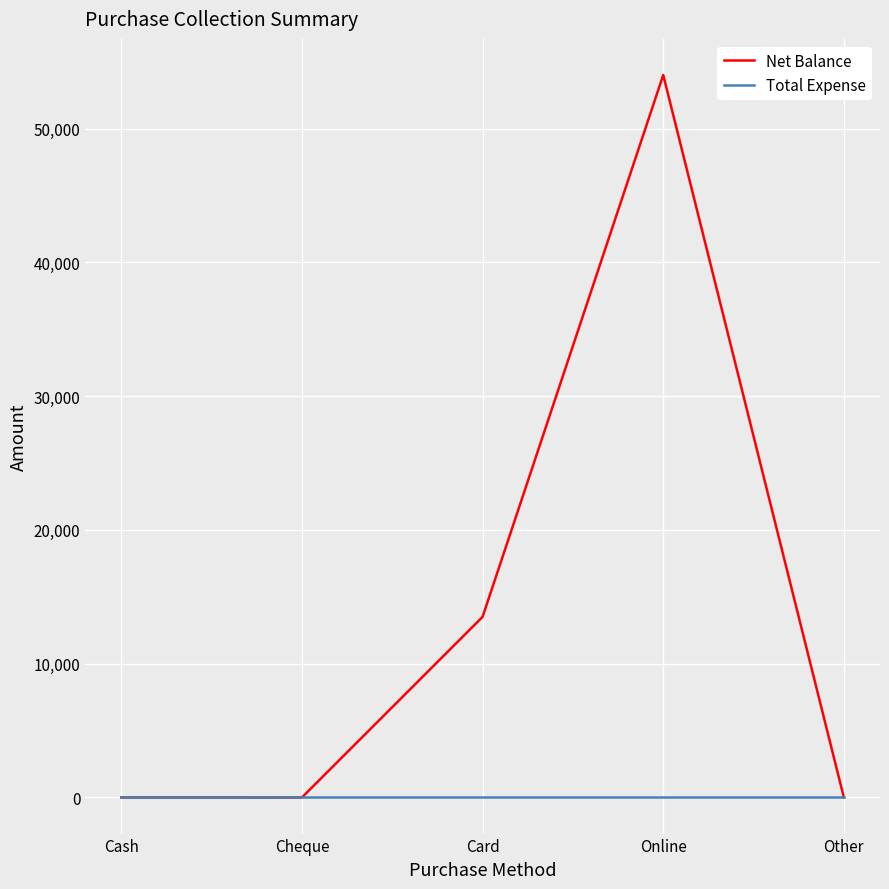

Rank the series by their average value, from highest to lowest.

Net Balance, Total Expense